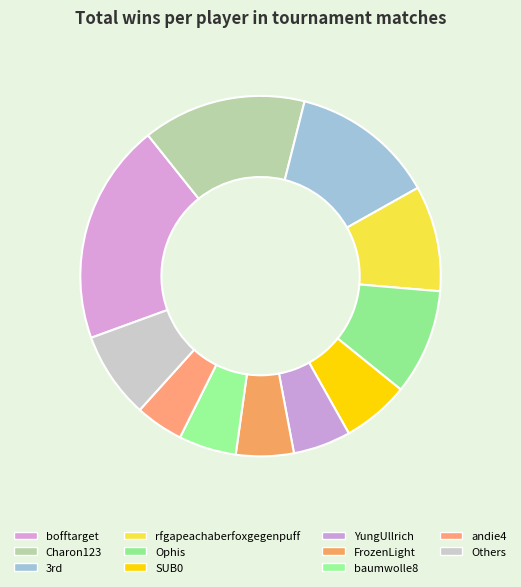

To the nearest percent, what percentage of the pie is bofftarget?

20%